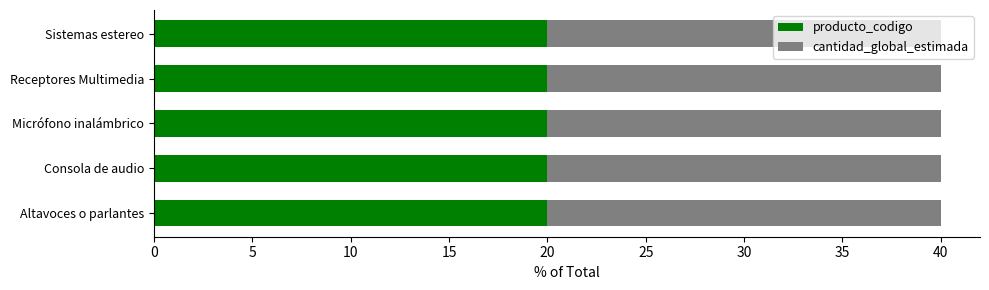

Count the number of categories in the chart.

5